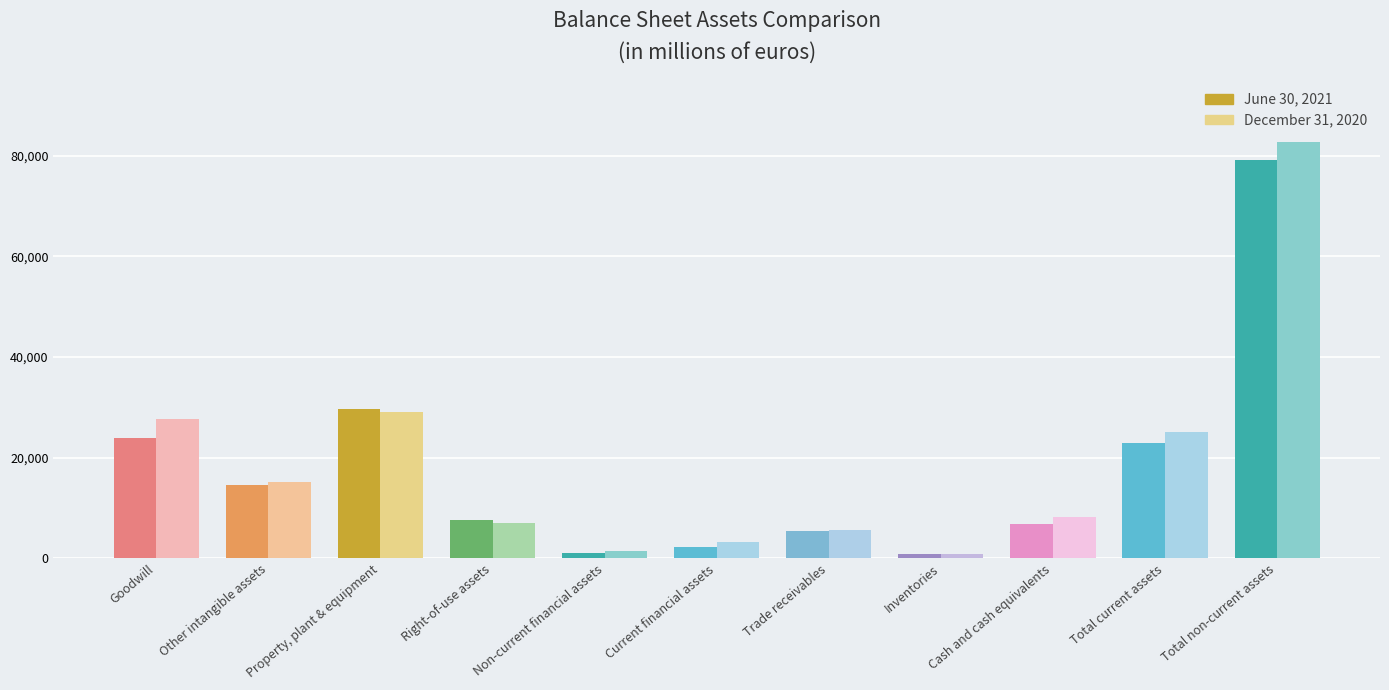

Count the number of categories in the chart.

11